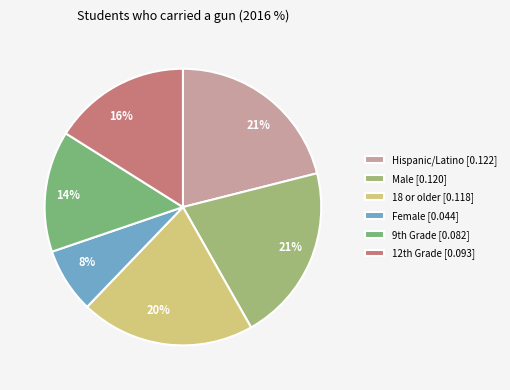

Count the number of slices in the pie.

6